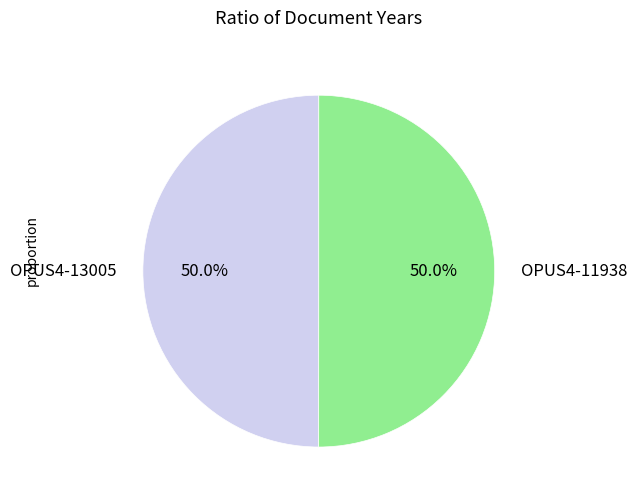

True or false: OPUS4-13005 accounts for 40% of the total.

False